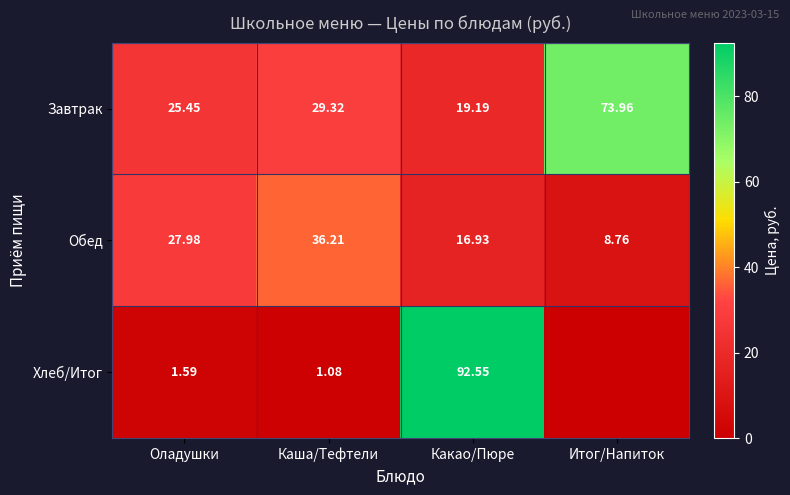

Between Каша/Тефтели and Какао/Пюре, which series saw the biggest shift?

Хлеб/Итог